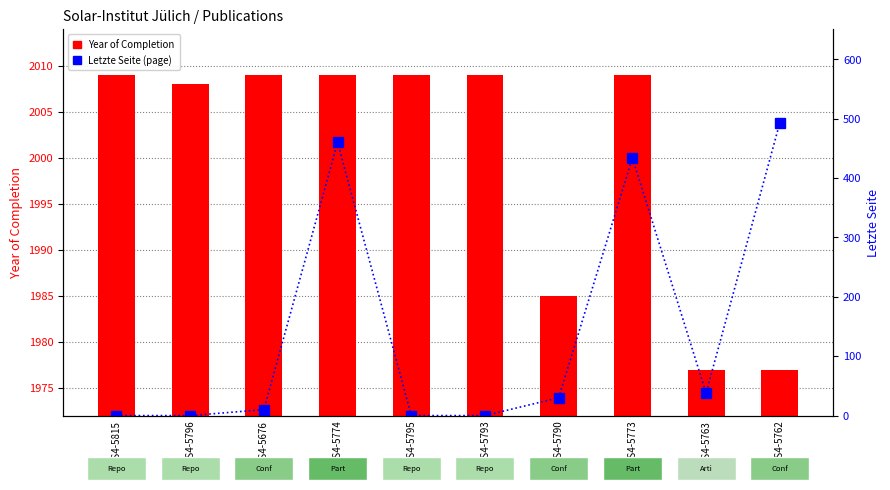

The Year of Completion series shows 2009 at OPUS4-5793. True or false?

True